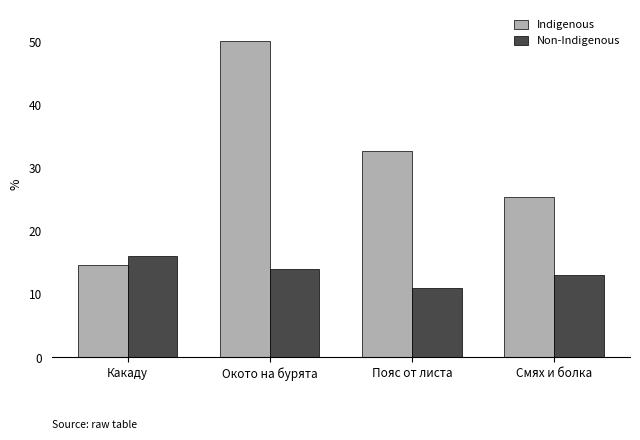

Reading left to right, transcribe all the data shown in this chart.

Indigenous: 14.5	50.0	32.7	25.5
Non-Indigenous: 16.0	14.0	11.0	13.0